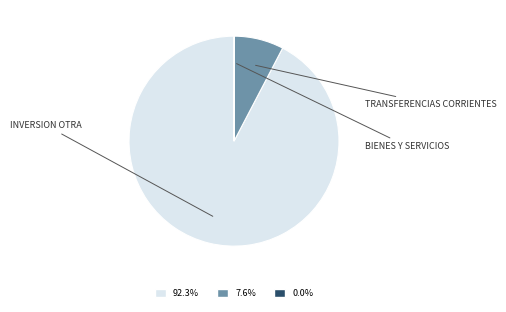

Is there any slice that represents more than half of the pie?

Yes